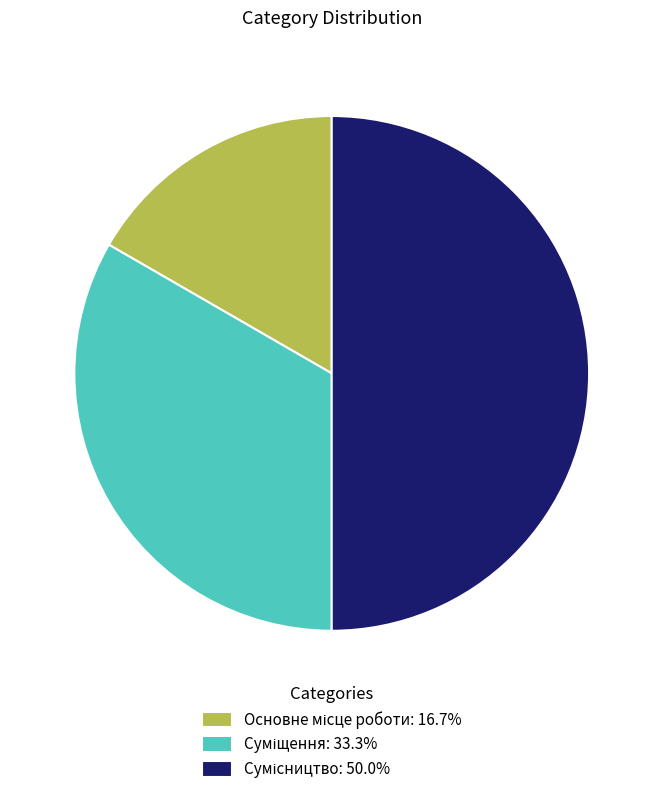

How many slices are in this pie chart?

3